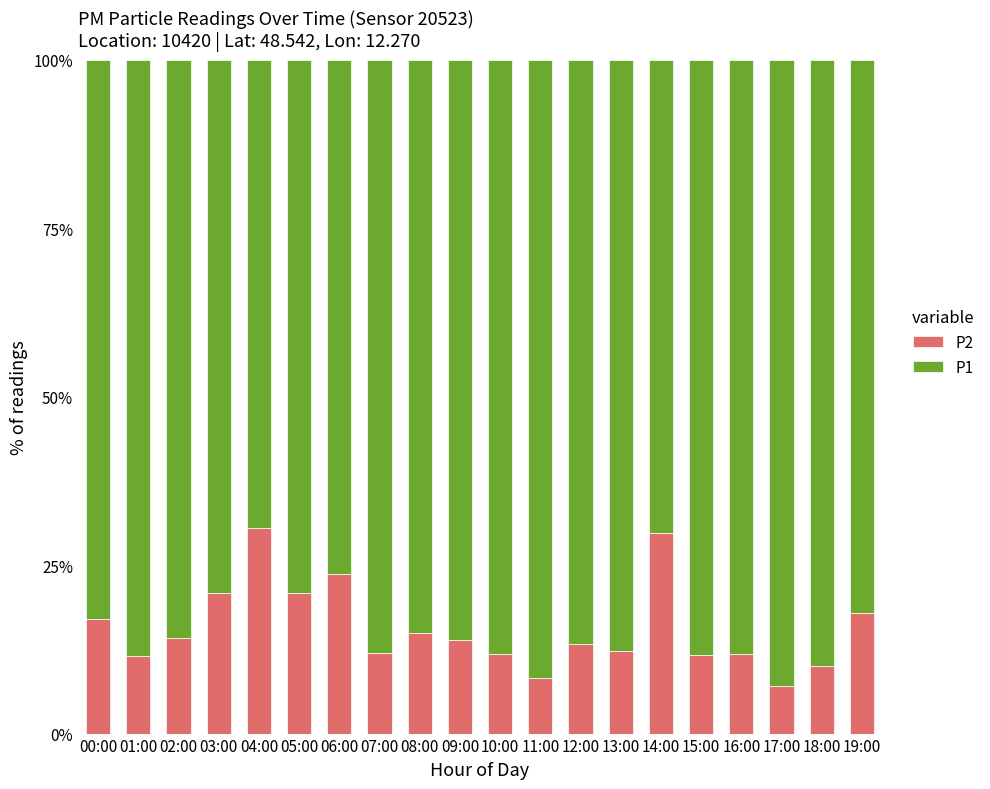

True or false: P2 has a value of 8.2 at 11:00.

True